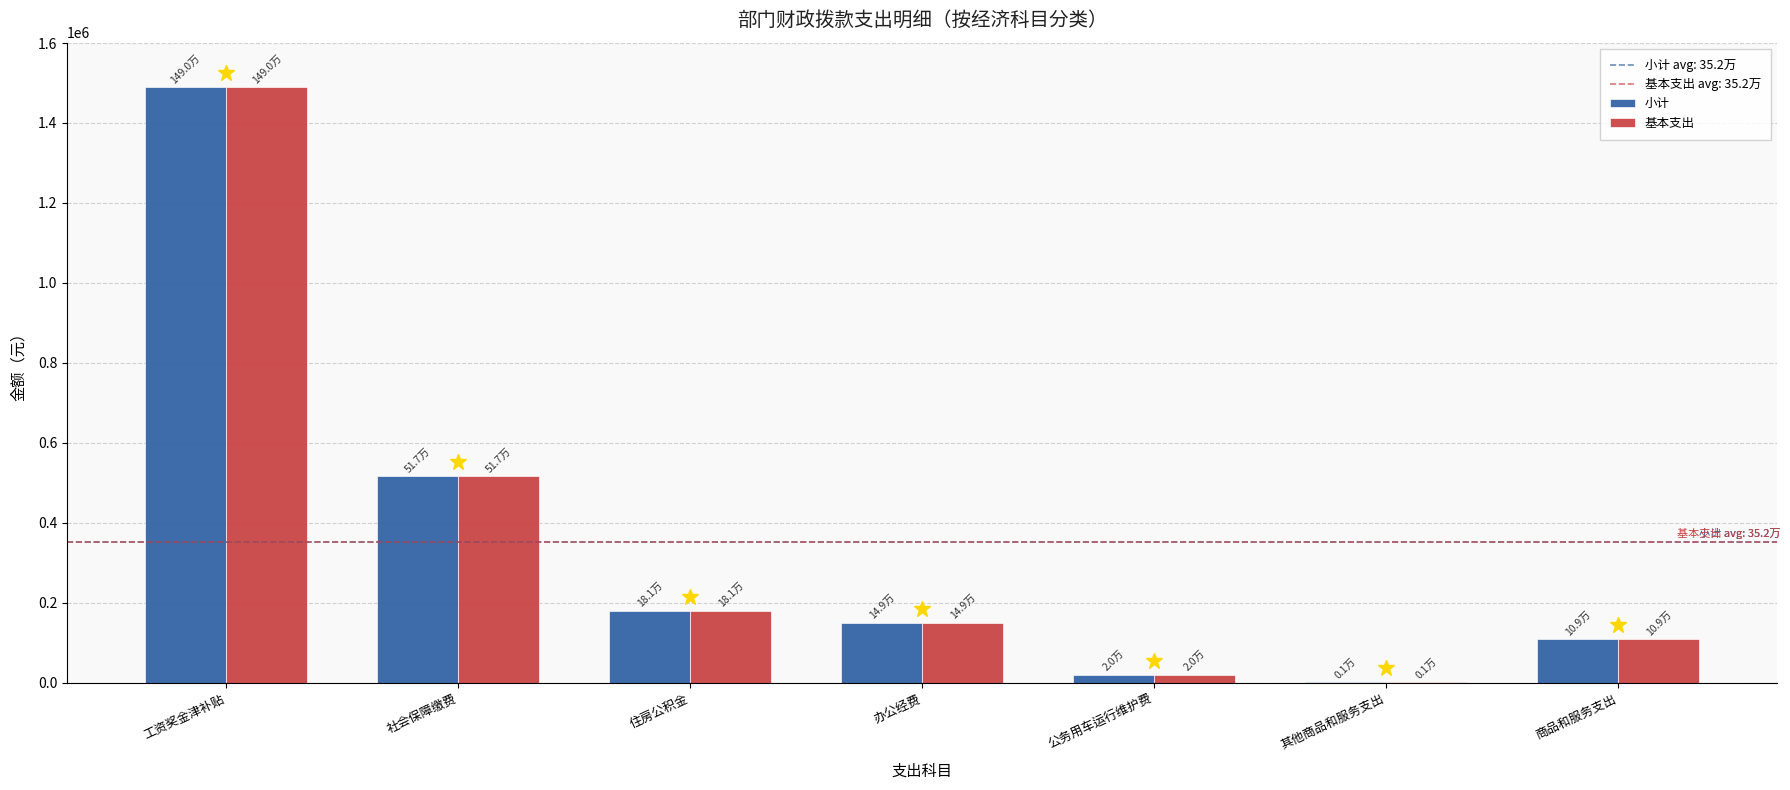

What is the difference between the 小计 values at 办公经费 and 公务用车运行维护费?

129408.8